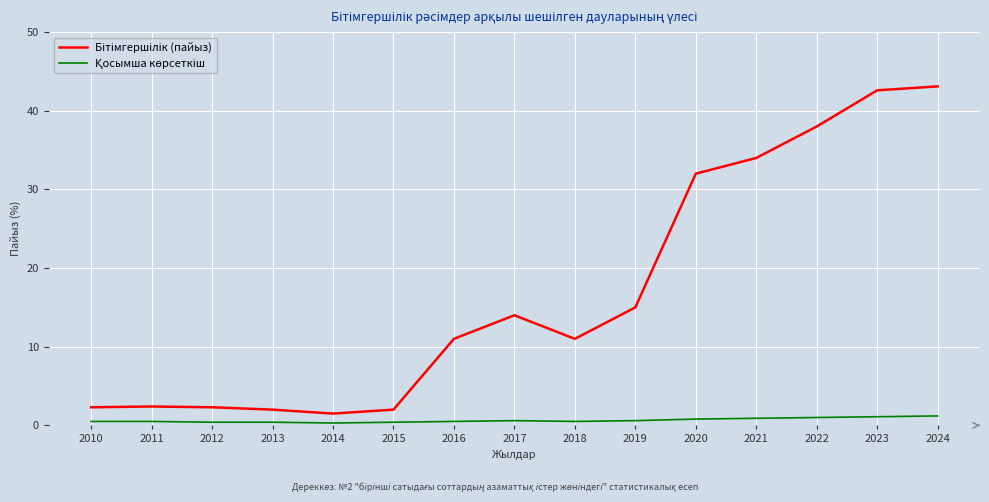

What is the smallest value displayed?

0.3